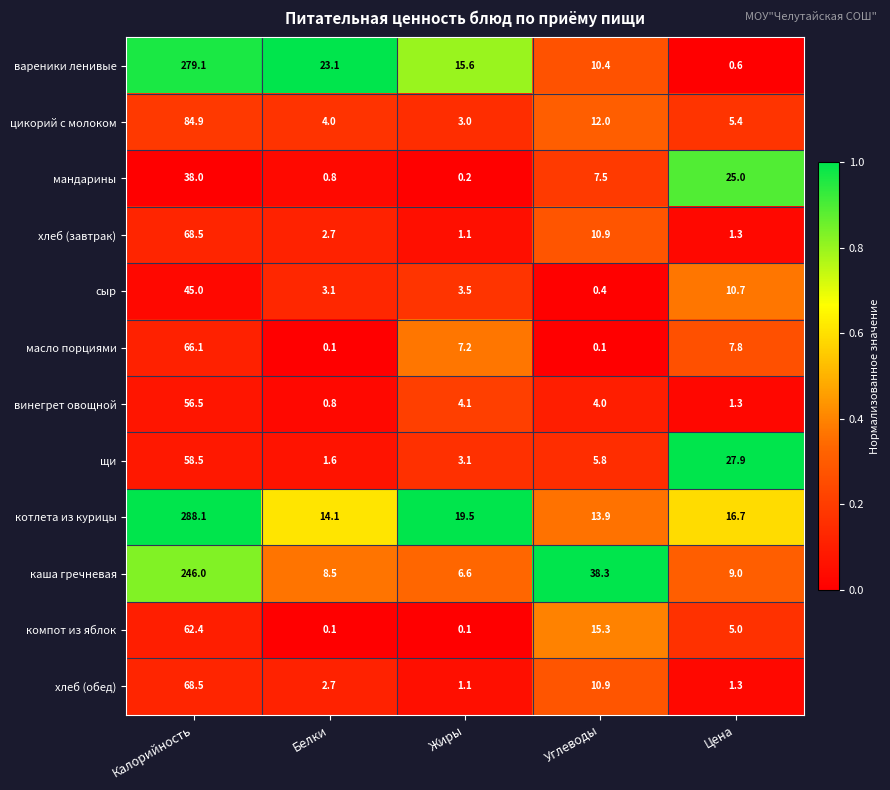

Which category has the highest value in the цикорий с молоком series?

Калорийность